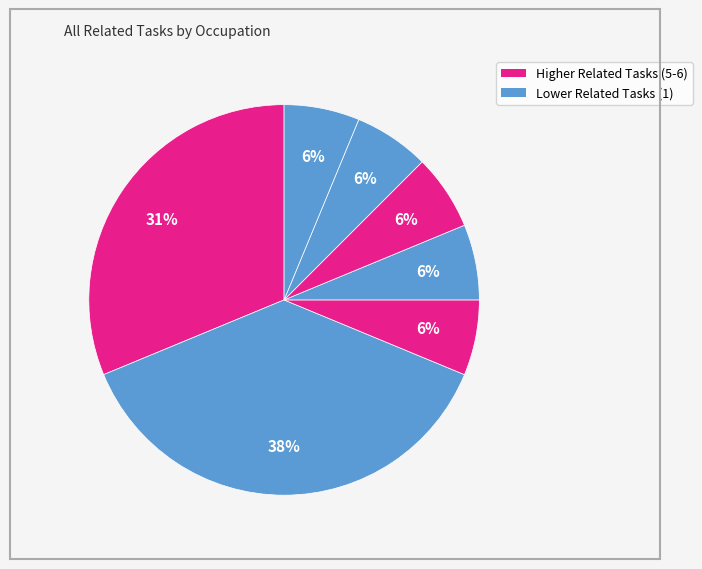

Count the number of slices in the pie.

7